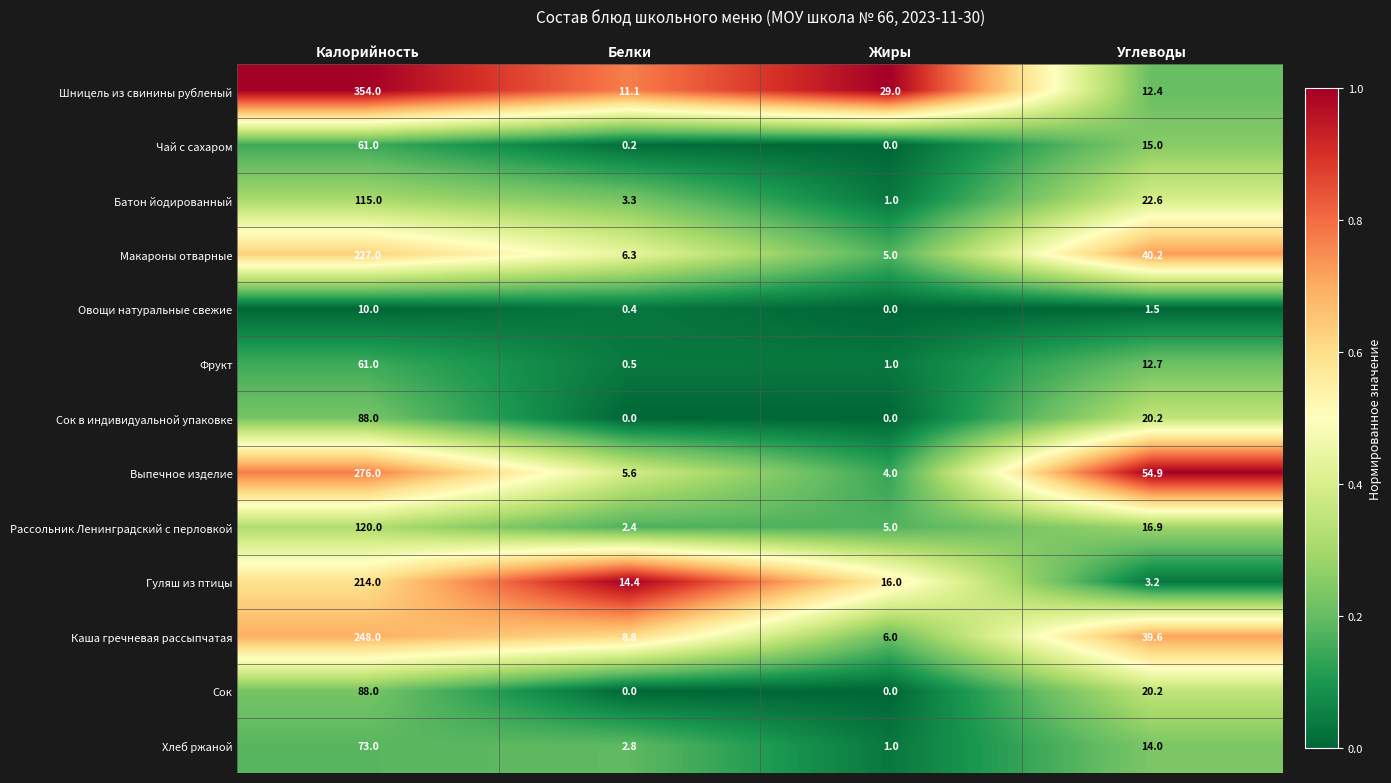

Which series has the largest total across all categories?

Шницель из свинины рубленый